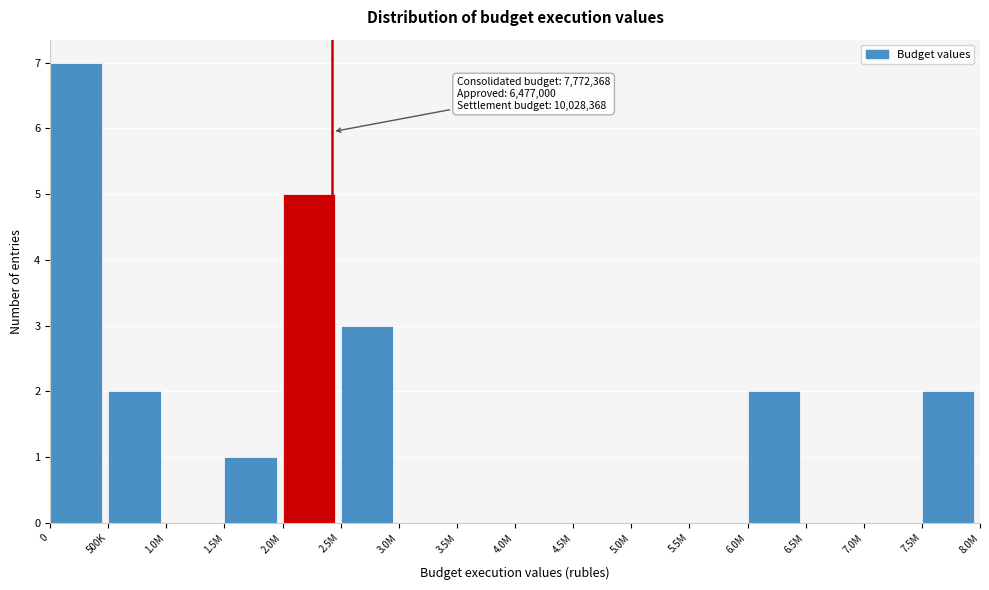

Reading right to left, list all the values displayed in this chart.

7.5M=2	7.0M=0	6.5M=0	6.0M=2	5.5M=0	5.0M=0	4.5M=0	4.0M=0	3.5M=0	3.0M=0	2.5M=3	2.0M=5	1.5M=1	1.0M=0	500K=2	0=7